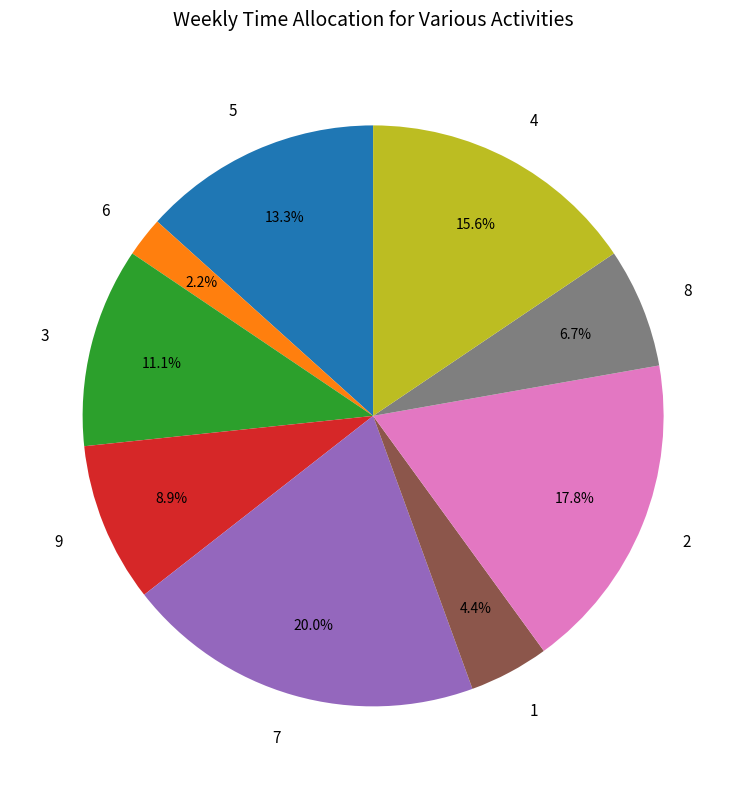

The 7 slice represents 8% of the pie. True or false?

False